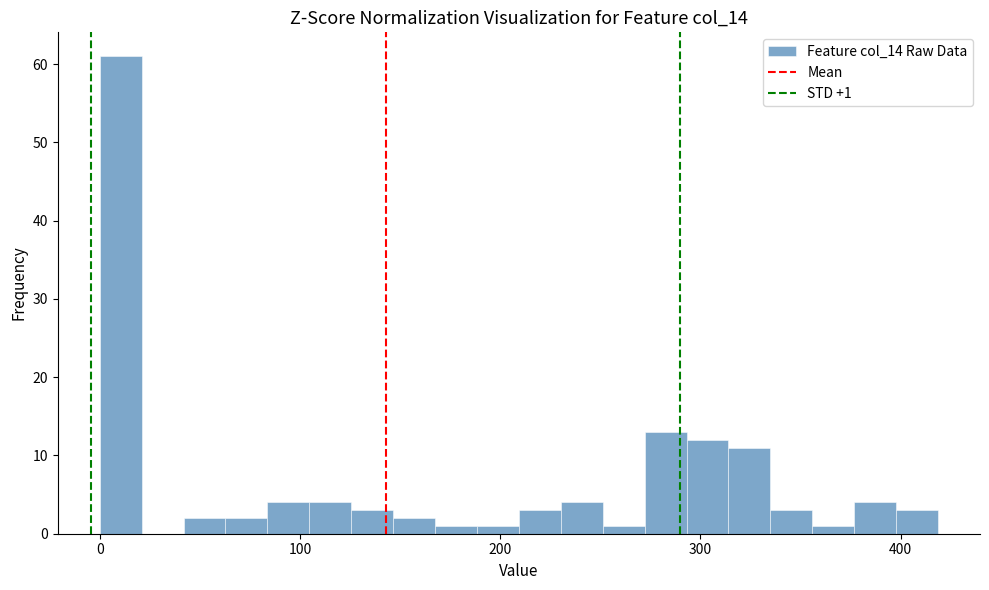

Around what value on the x-axis is the tallest bar? Give the approximate position of its centre, as read against the axis.

10